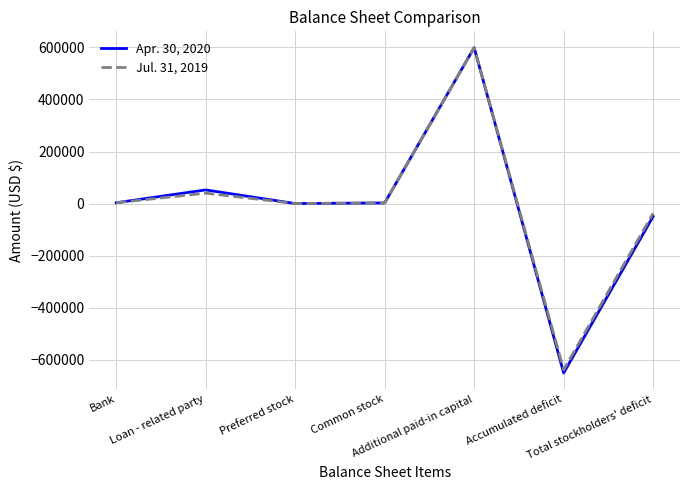

At which category is the sum across all series the highest?

Additional paid-in capital